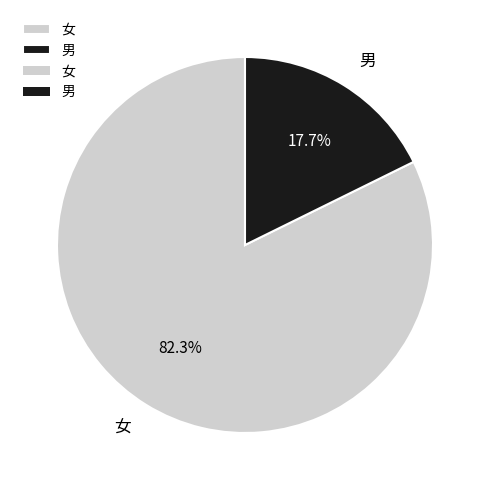

What is the total percentage of 女 and 男?

100.0%